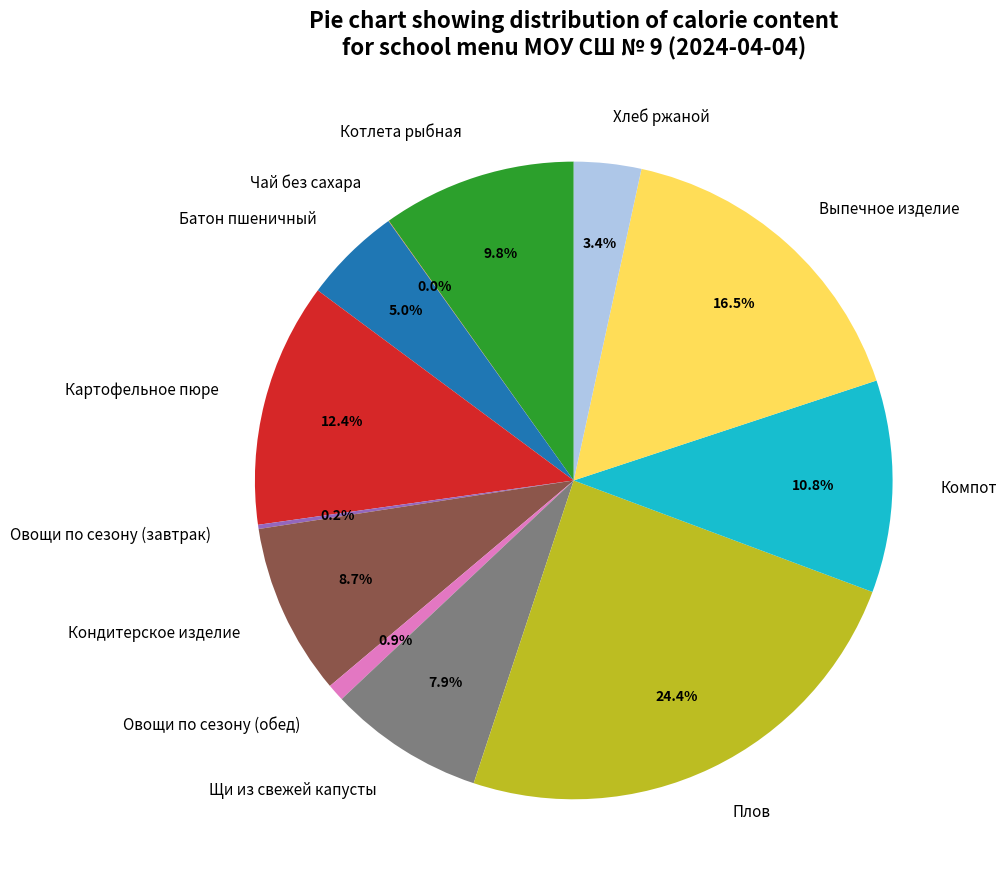

What portion of the pie excludes Плов?

75.6%